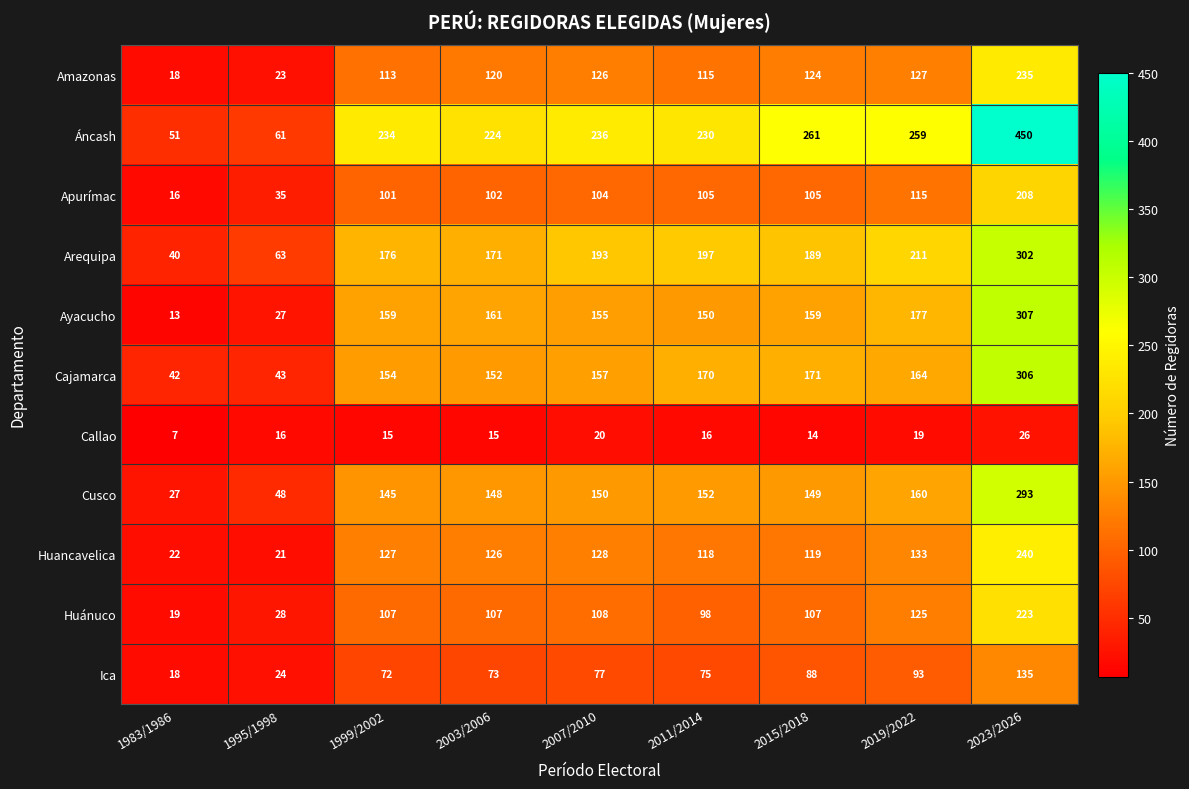

What value does the Apurímac series have at 2019/2022?

115